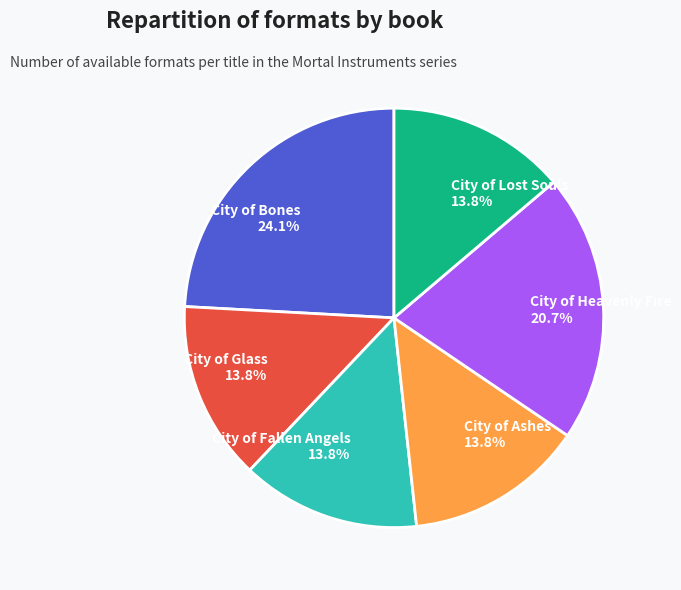

Count the number of slices in the pie.

6